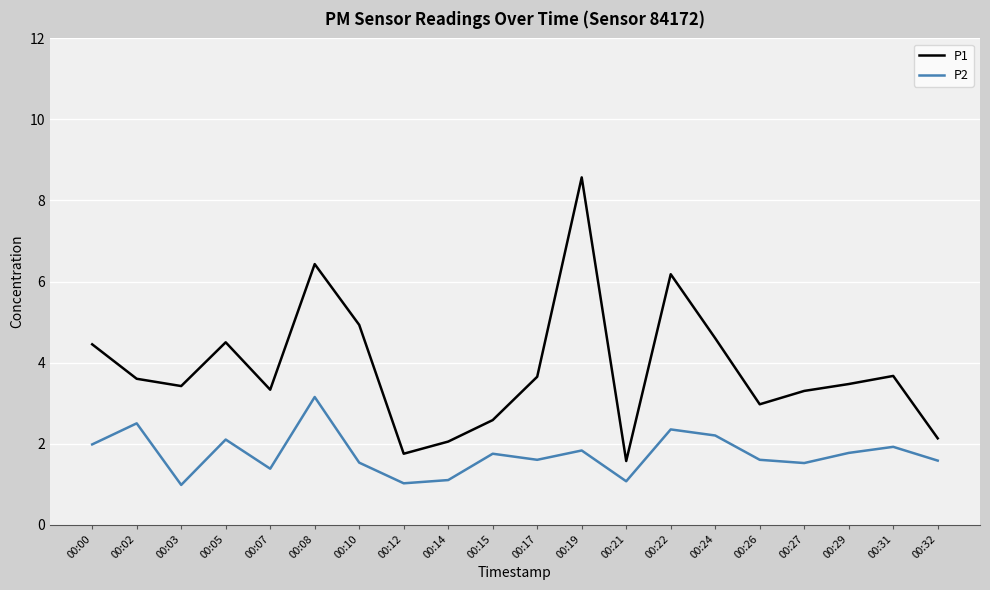

Between 00:00 and 00:19, which series saw the biggest shift?

P1